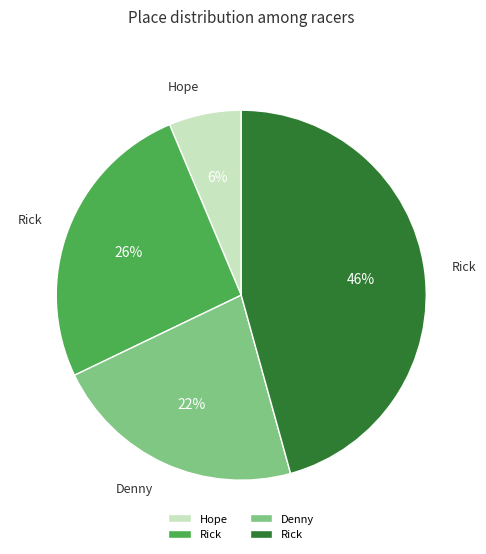

Is there any slice that represents more than half of the pie?

No